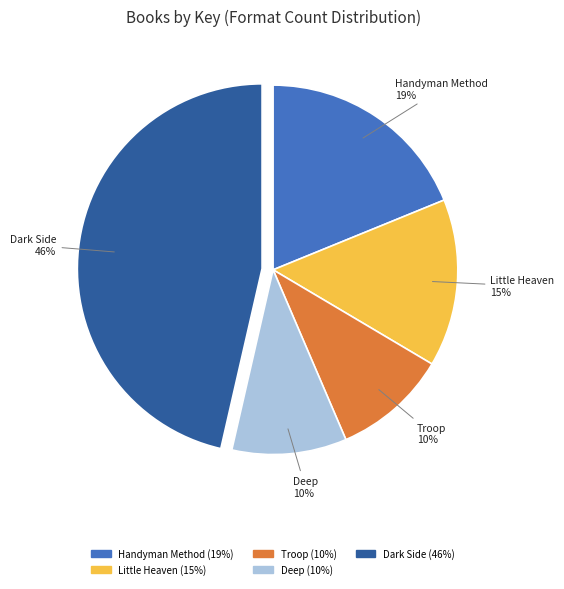

To the nearest percent, what is the average slice percentage?

20%